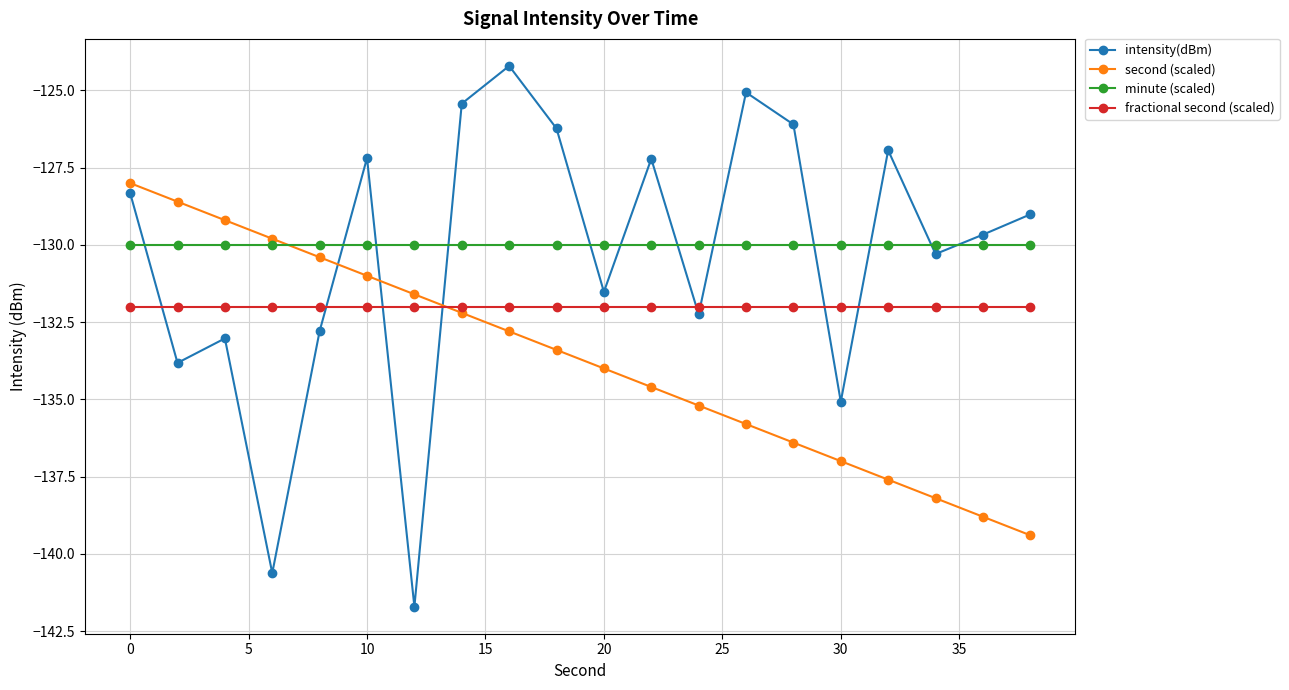

What is the smallest value displayed?

-141.7